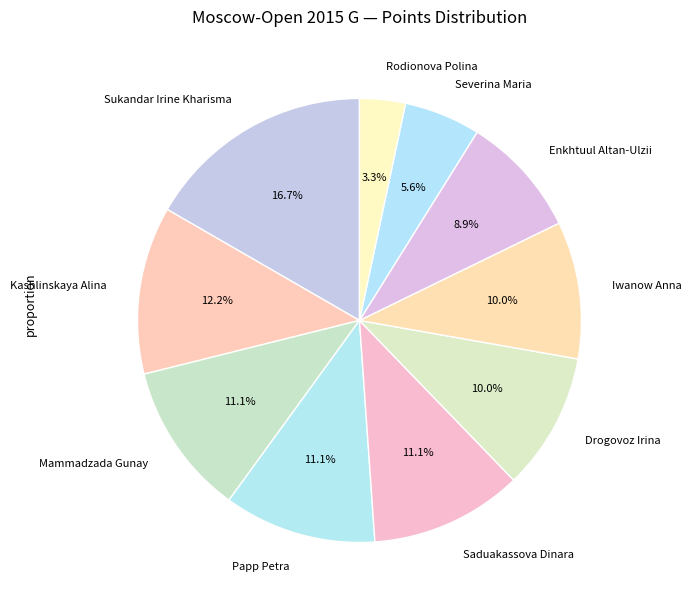

What is the ratio of the value at Sukandar Irine Kharisma to the value at Drogovoz Irina?

1.7